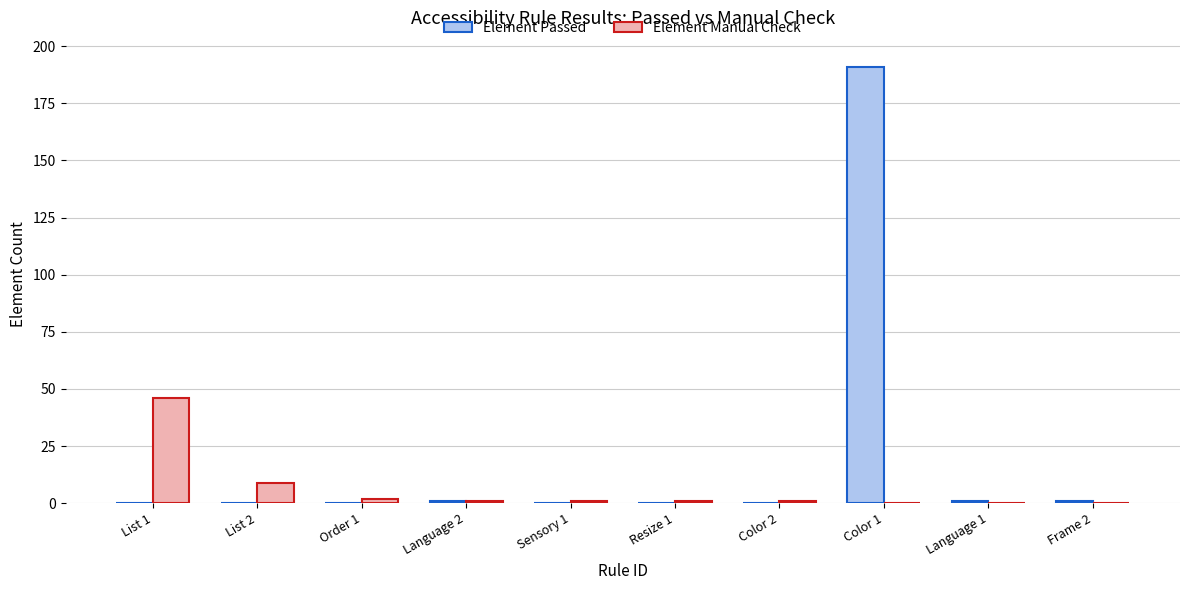

What is the sum of the Element Manual Check values at Resize 1 and List 2?

10